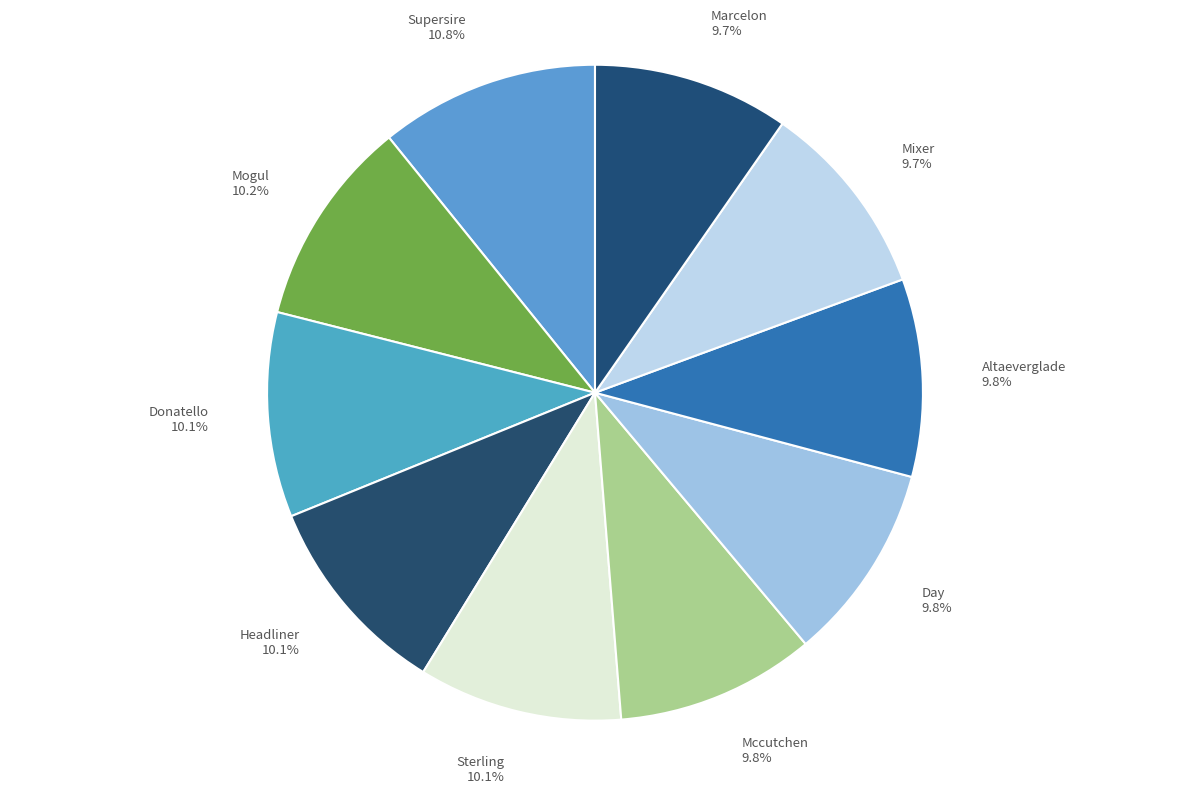

How many slices are in this pie chart?

10